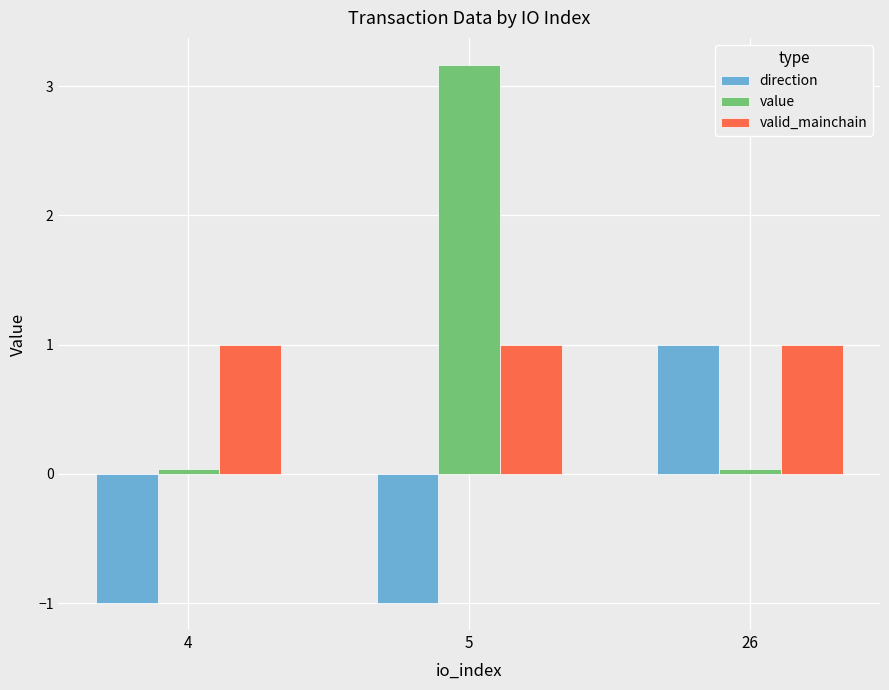

What is the maximum value shown in the chart?

3.2